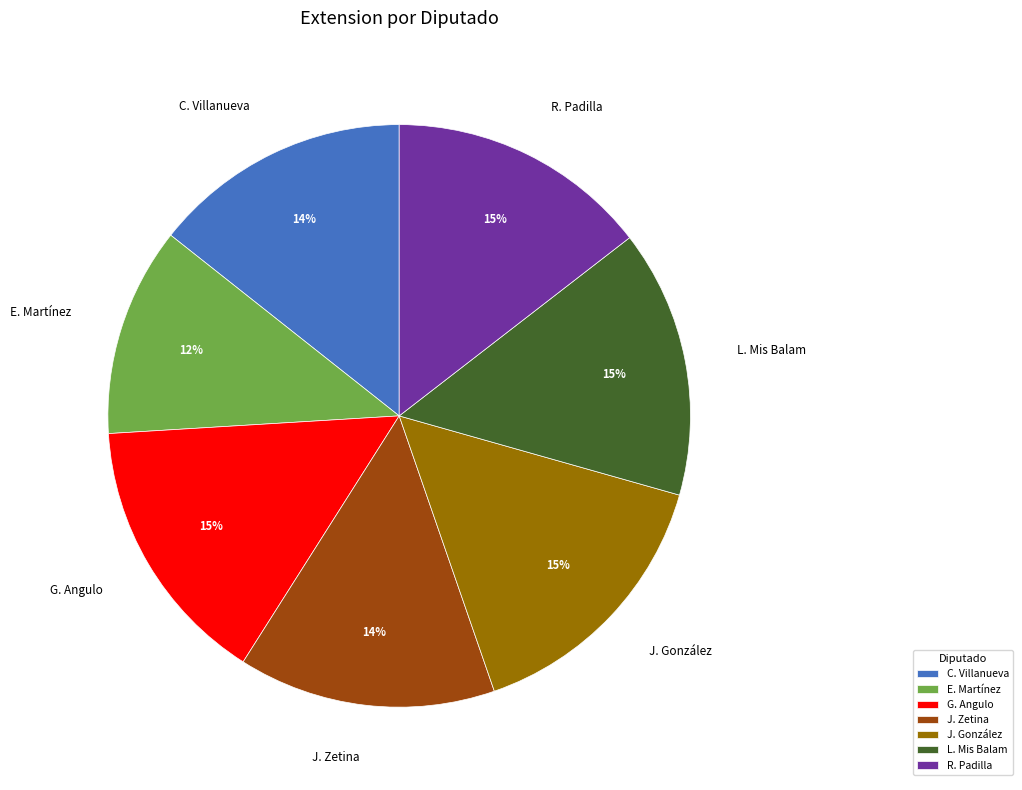

To the nearest percent, what is the average slice percentage?

14%